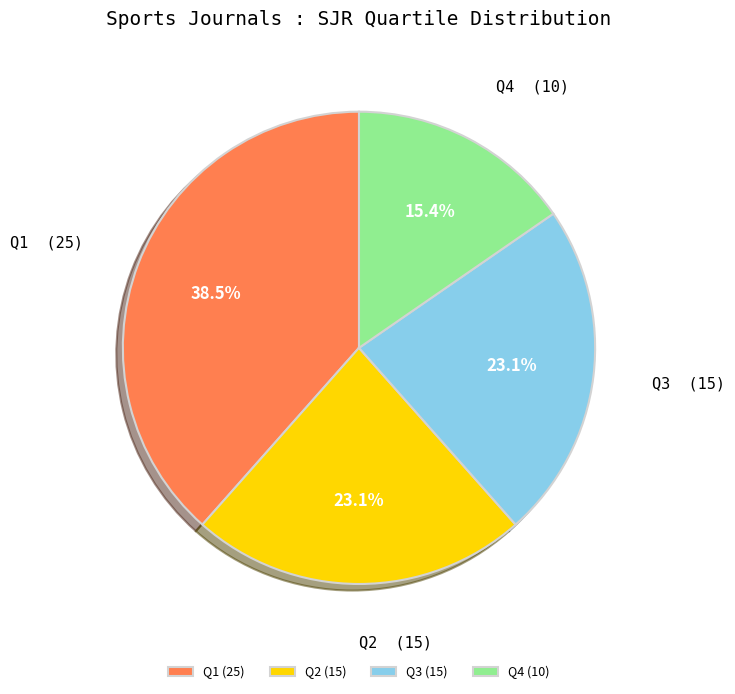

Which category has the biggest portion of the pie?

Q1